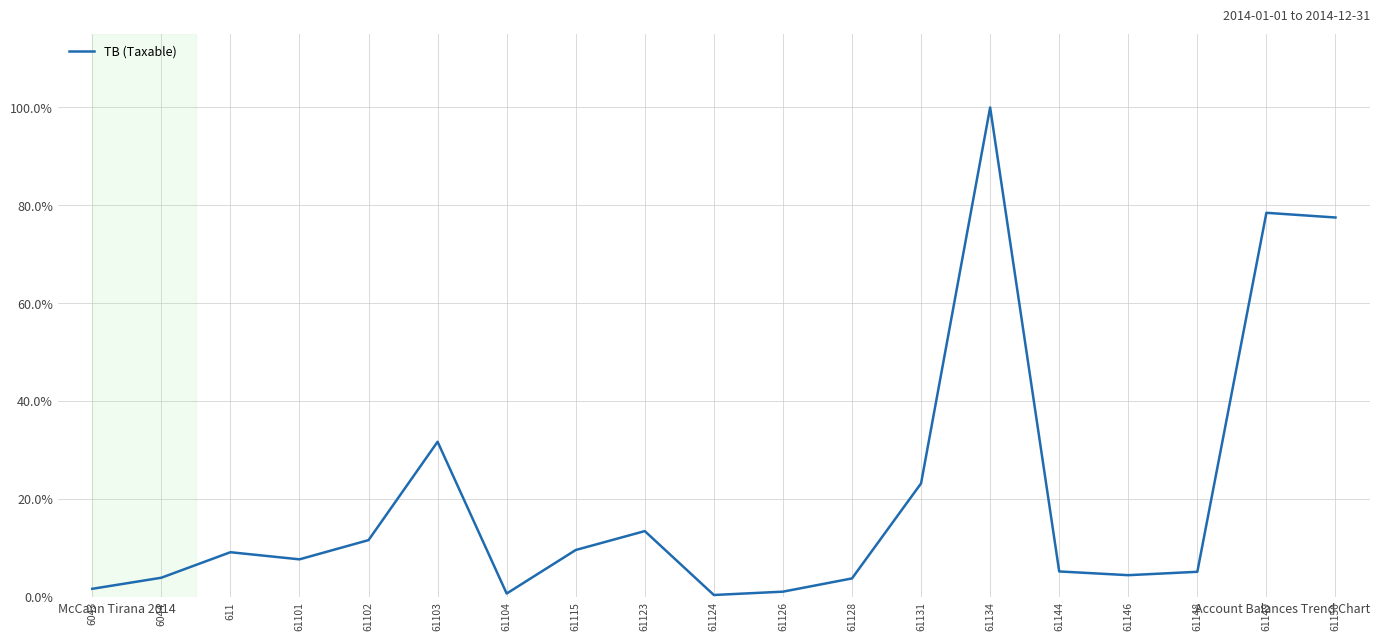

Count the number of values greater than 7.

10